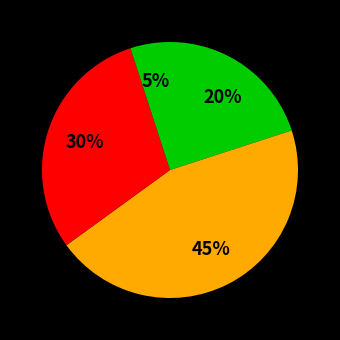

What is the smallest slice in the pie chart?

SDGE